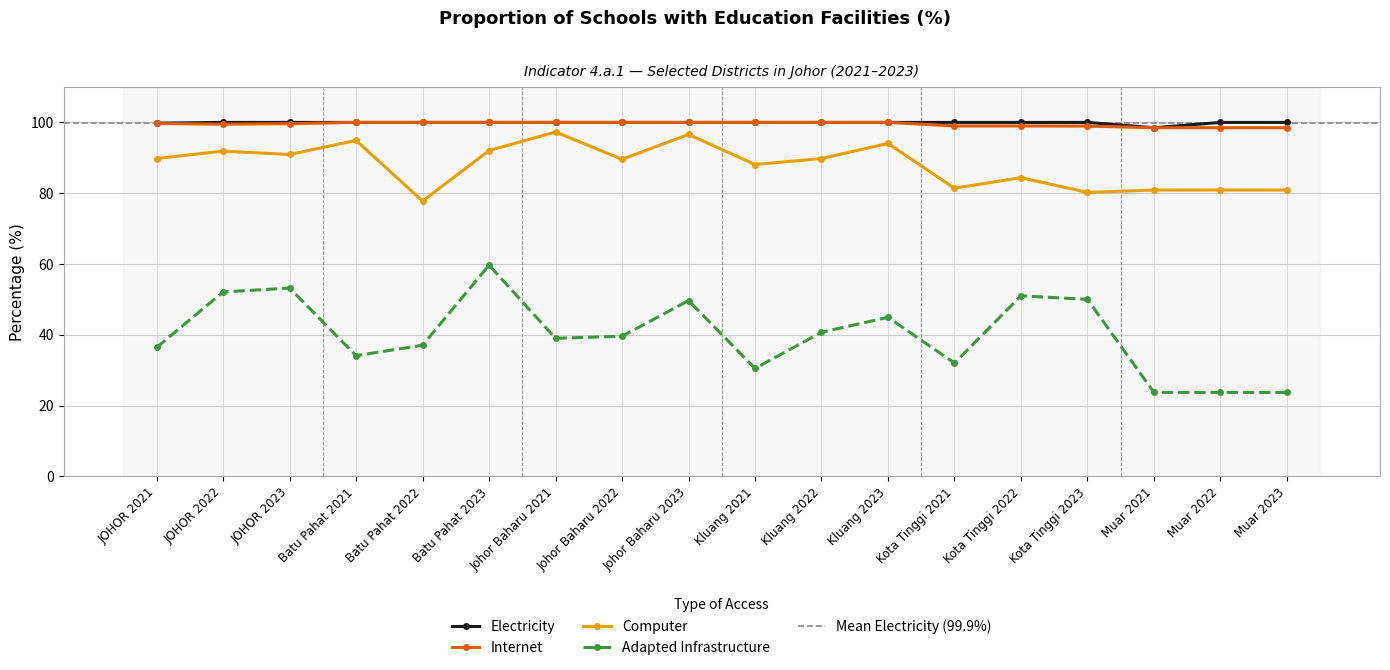

The Internet series shows 100.0 at Kluang 2021. True or false?

True